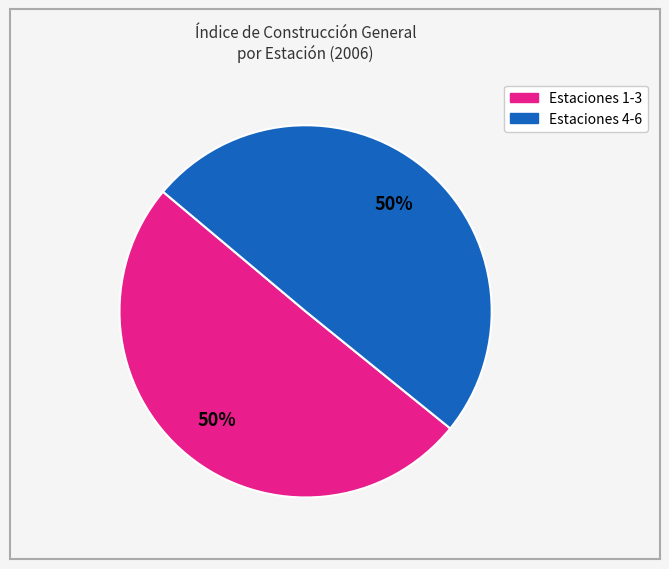

To the nearest percent, what is the average slice percentage?

50%